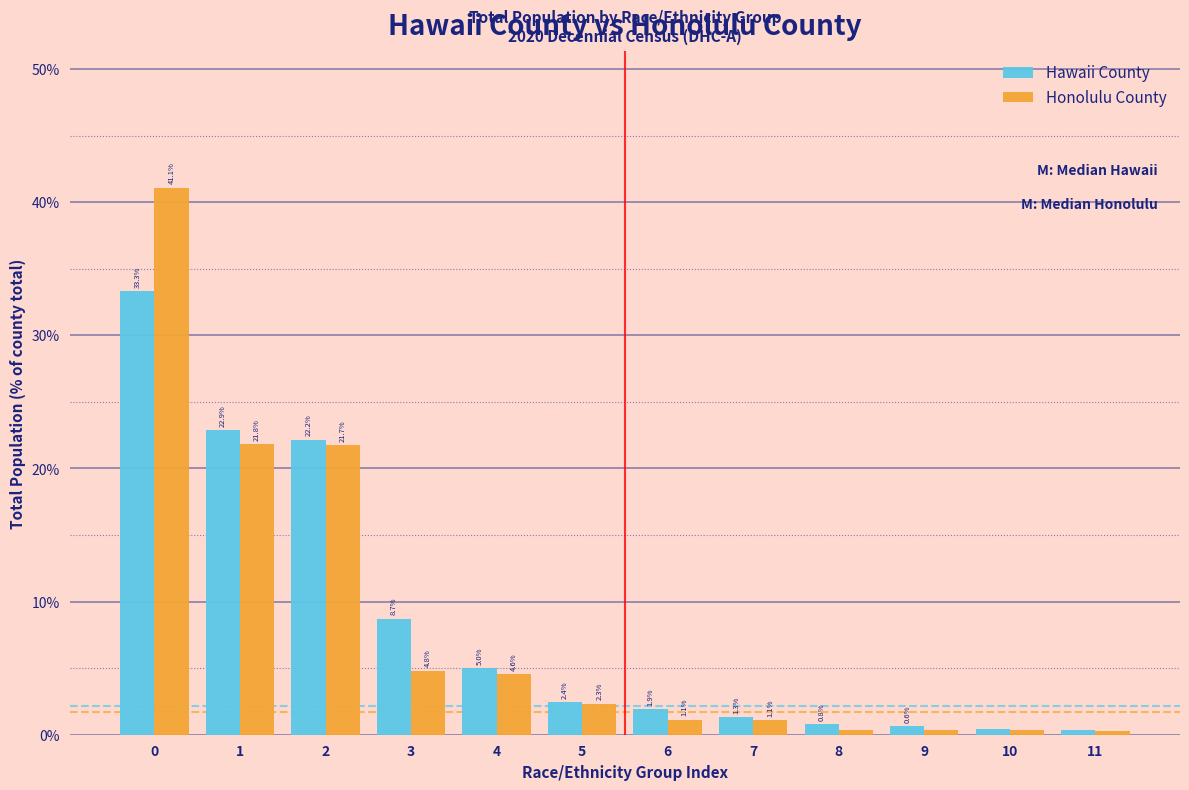

What is the difference between the Hawaii County values at 4 and 2?

17.2